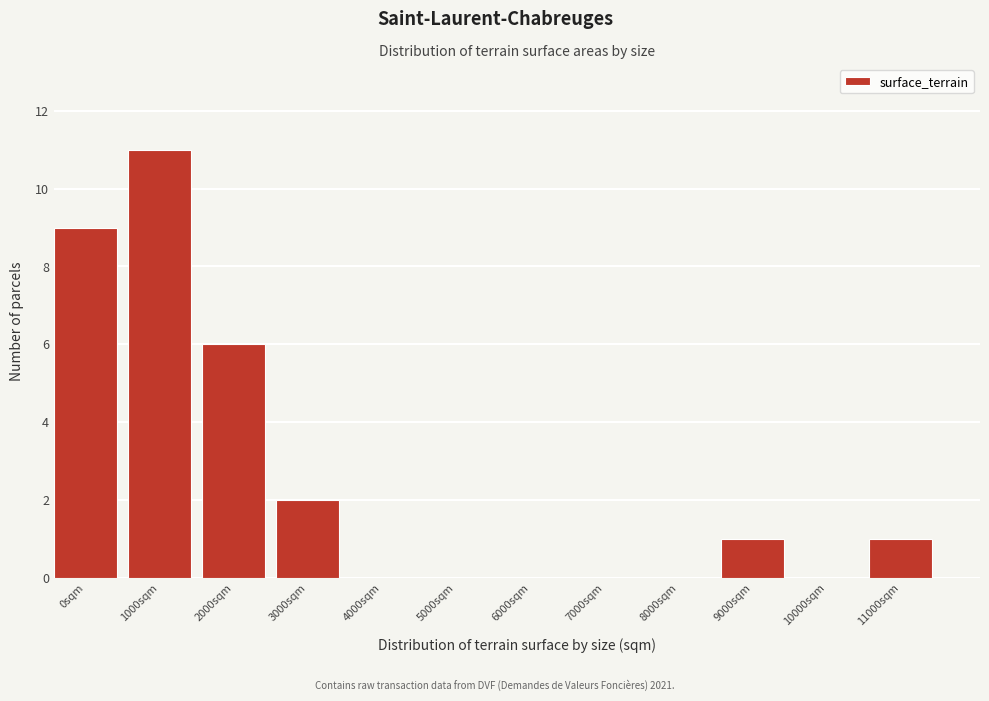

Reading left to right, transcribe all the data shown in this chart.

0sqm=9	1000sqm=11	2000sqm=6	3000sqm=2	4000sqm=0	5000sqm=0	6000sqm=0	7000sqm=0	8000sqm=0	9000sqm=1	10000sqm=0	11000sqm=1